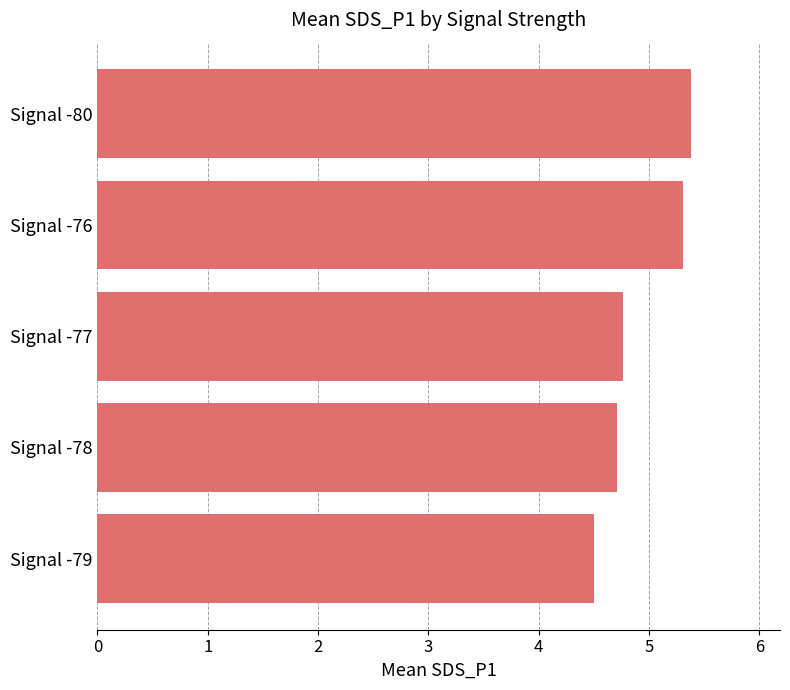

Reading top to bottom, list all the values displayed in this chart.

5.4	5.3	4.8	4.7	4.5